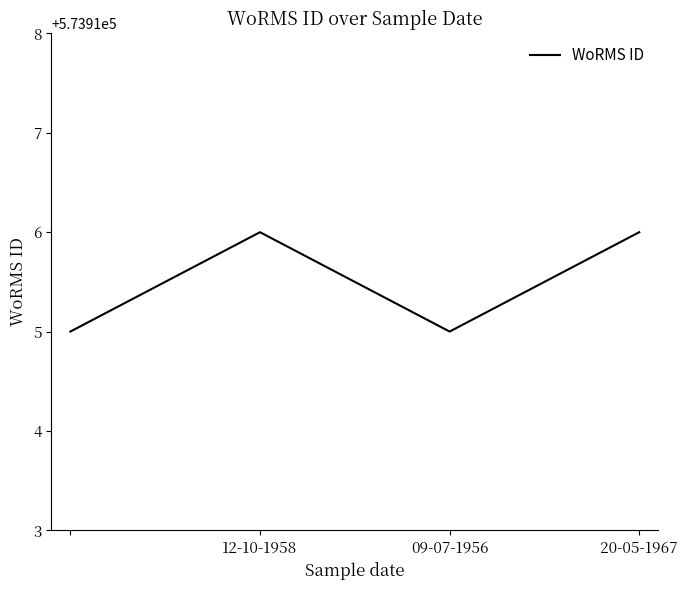

Does the chart have visible grid lines?

No